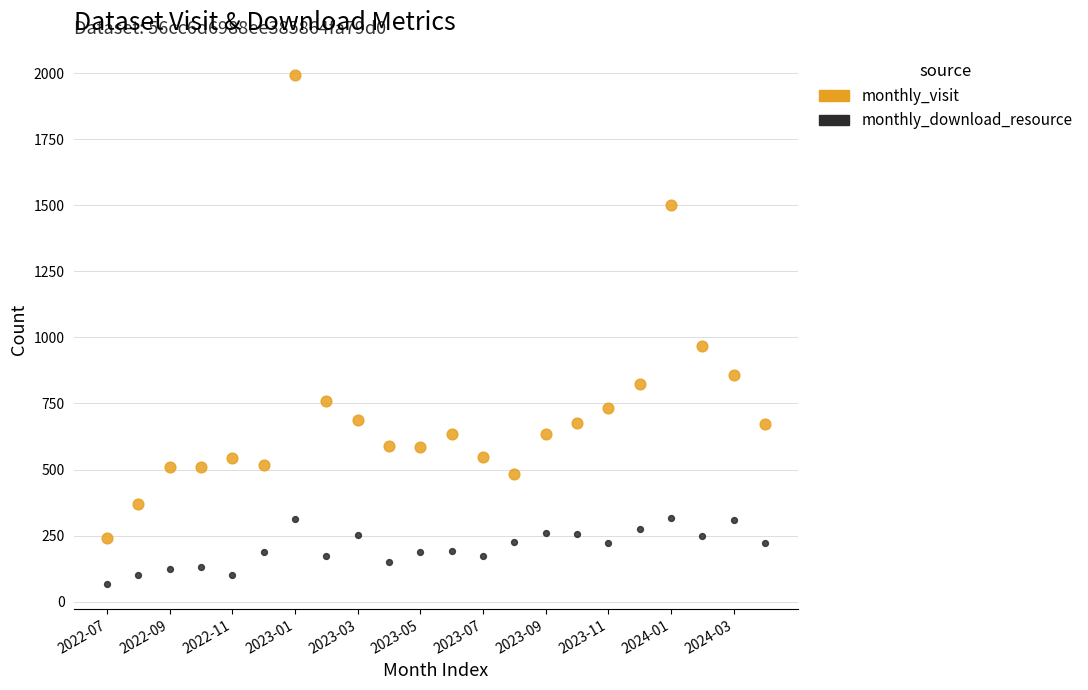

Which series contains the lowest Y value?

monthly_download_resource